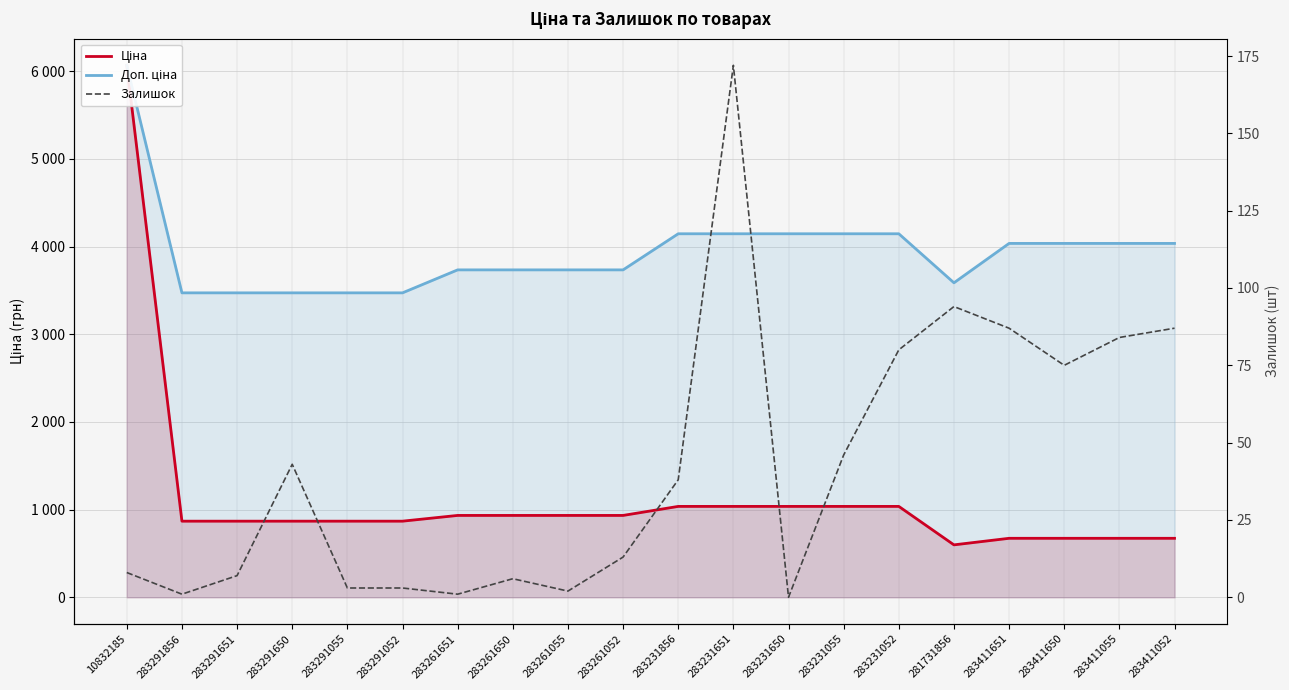

How many interior local valleys does the Ціна series have?

1